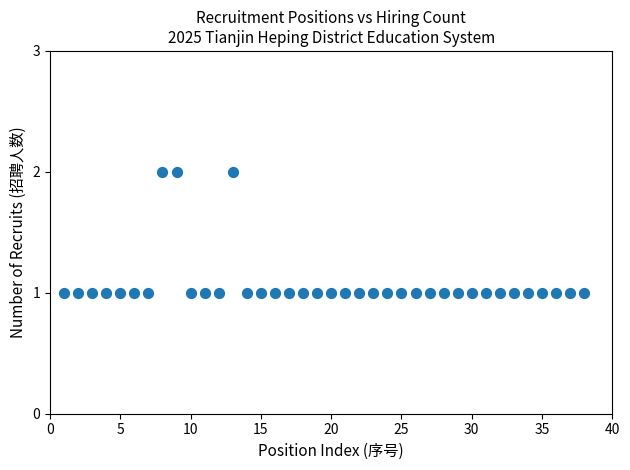

What is the range of X values (max minus min)?

37